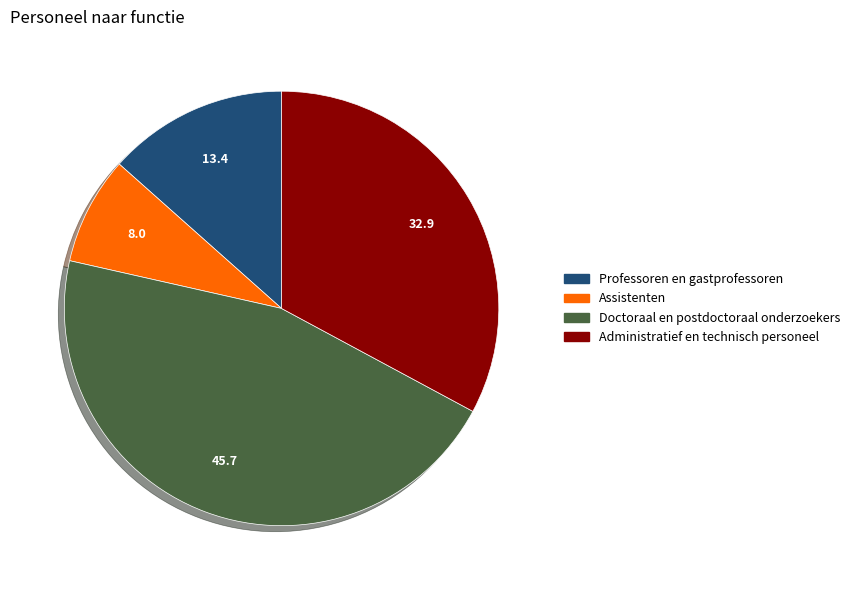

Rank the categories by value from lowest to highest.

Assistenten, Professoren en gastprofessoren, Administratief en technisch personeel, Doctoraal en postdoctoraal onderzoekers